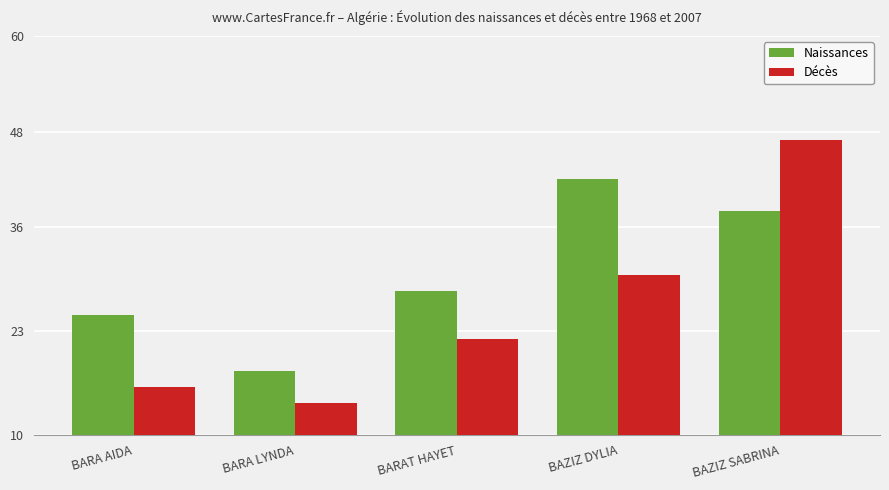

What is the sum of all Décès values?

129